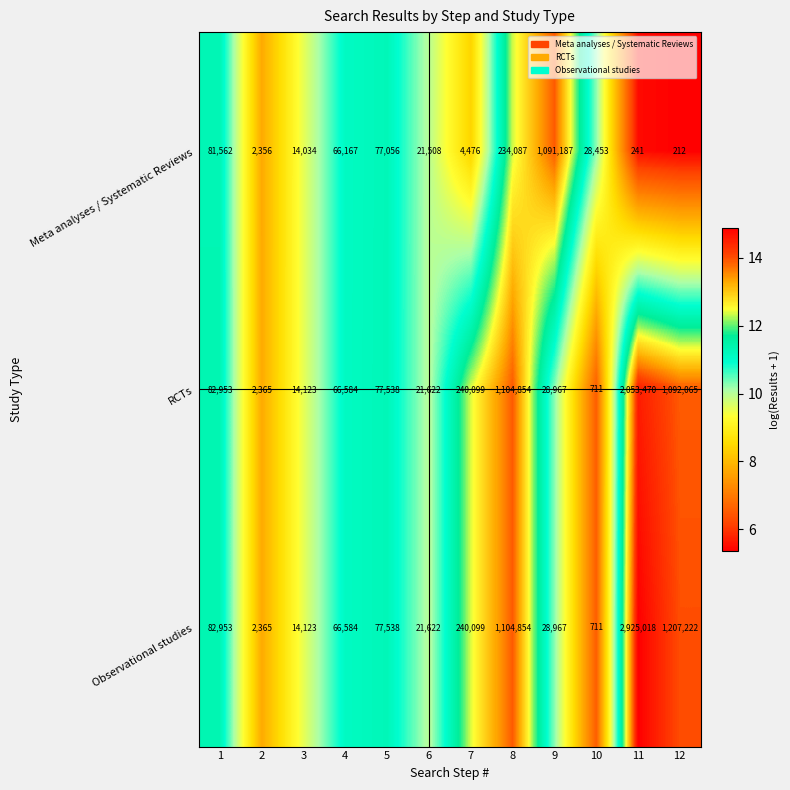

How many values in the RCTs series are below 77538?

6